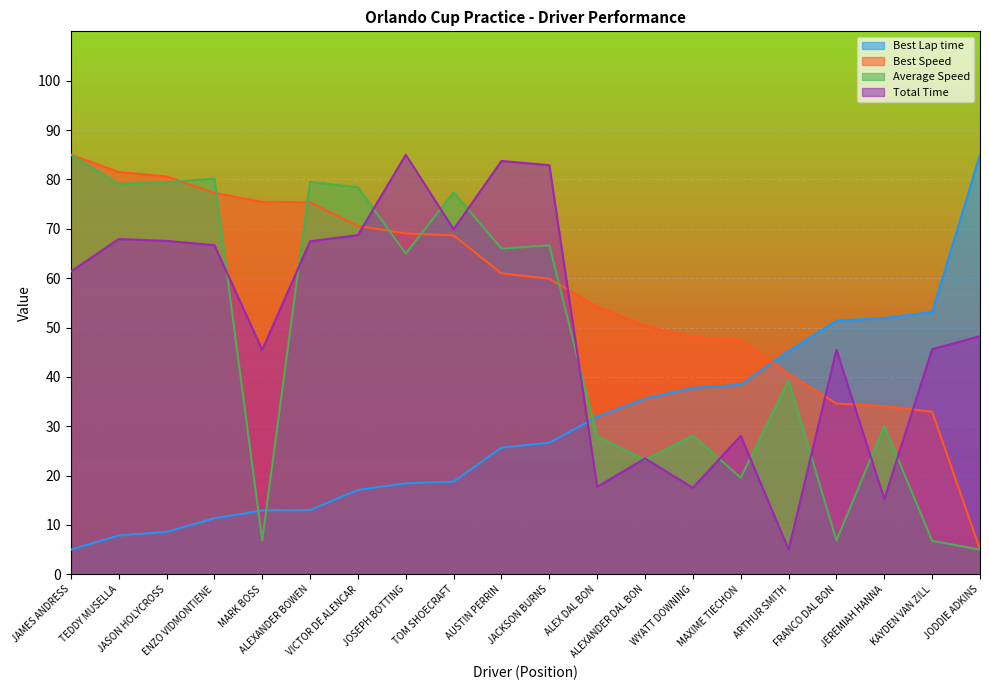

How many lines are shown in the chart?

4